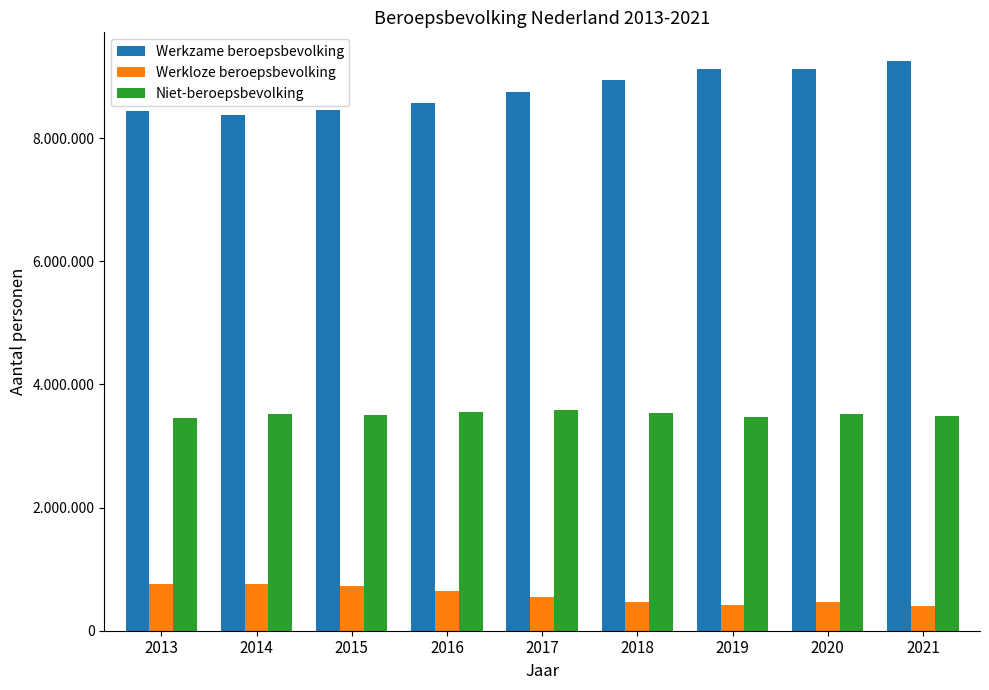

List the series in order of their peak value, highest first.

Werkzame beroepsbevolking, Niet-beroepsbevolking, Werkloze beroepsbevolking